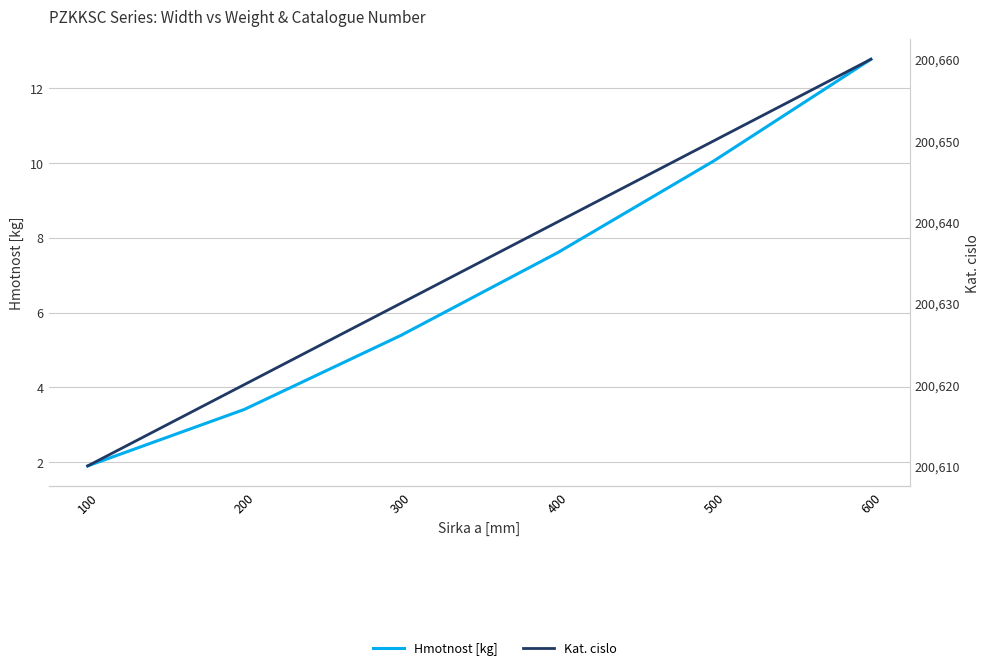

Which series has the largest total across all categories?

Kat. cislo